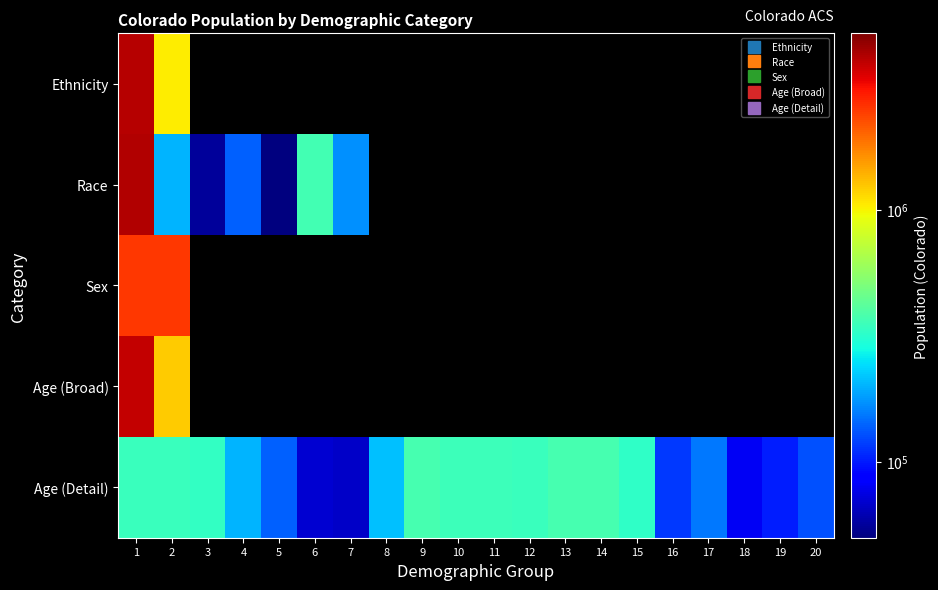

At how many categories does at least one series exceed 2558490?

1